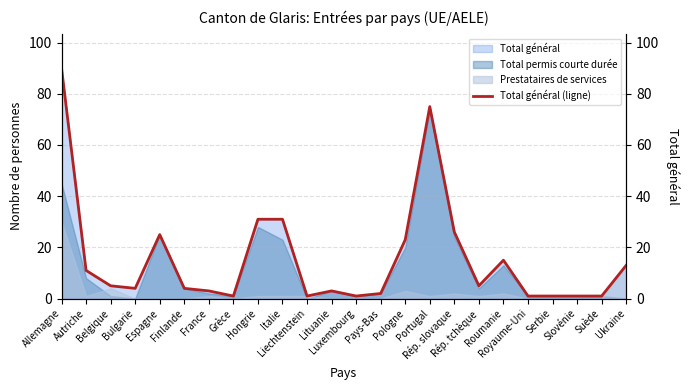

What is the minimum value shown in the chart?

1